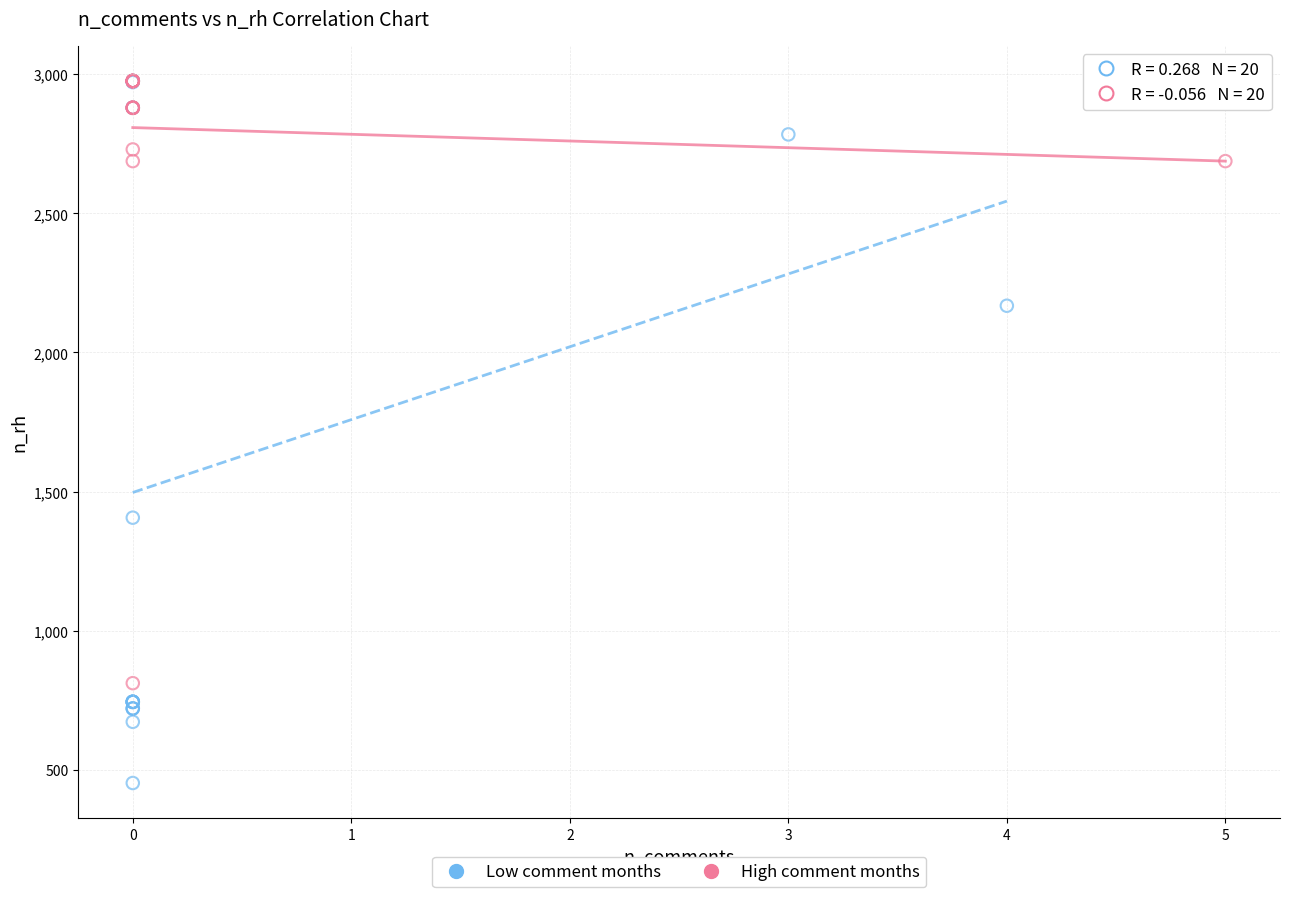

Which series has the widest spread of Y values?

Low comment months